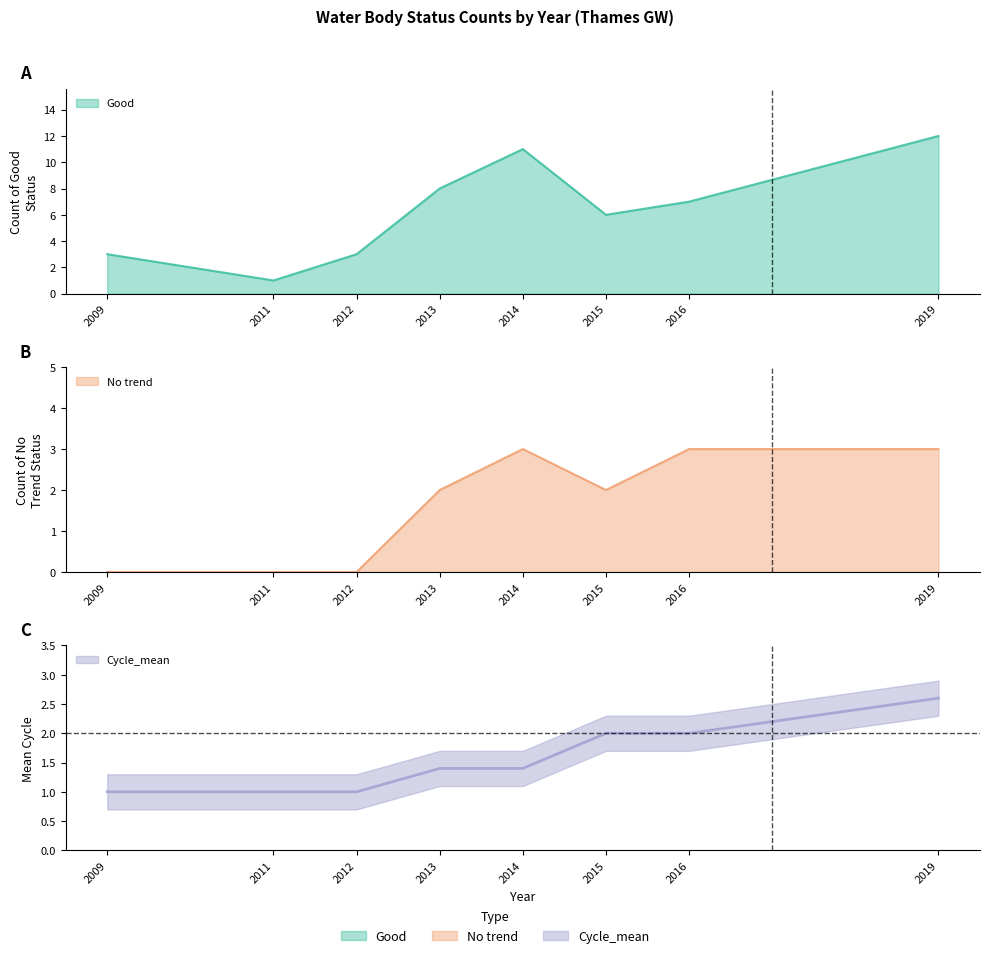

What is the difference between the Good values at 2016 and 2013?

1.0